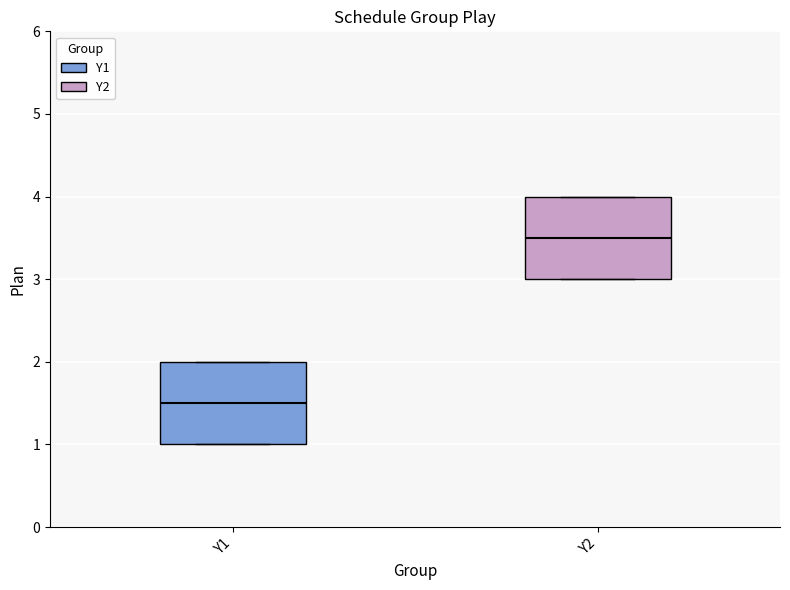

Reading left to right, read every box against the y-axis: the position of its median line, the range the box covers, and the ends of its whiskers. The values are not printed on the chart, so give them approximately, as read against the axis.

Y1: median 1.5, box 1.0 to 2.0, whiskers 1.0 to 2.0
Y2: median 3.5, box 3.0 to 4.0, whiskers 3.0 to 4.0